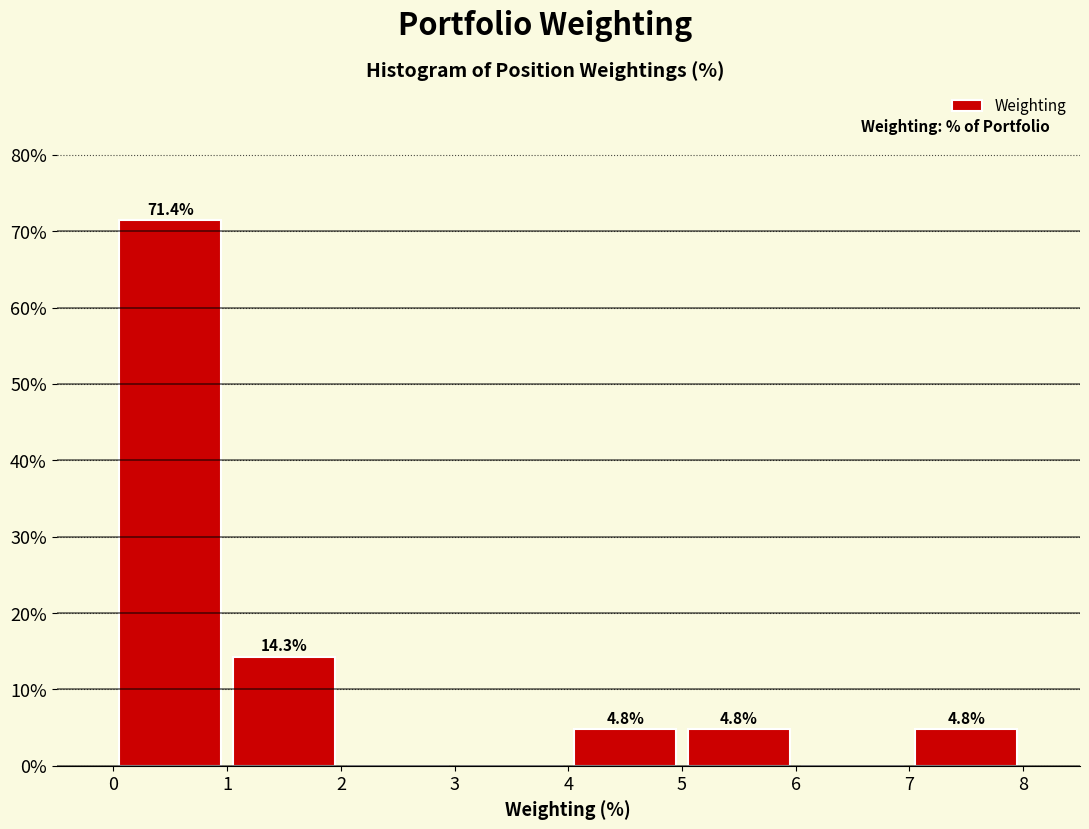

Which range on the x-axis has the tallest bar?

0 to 1